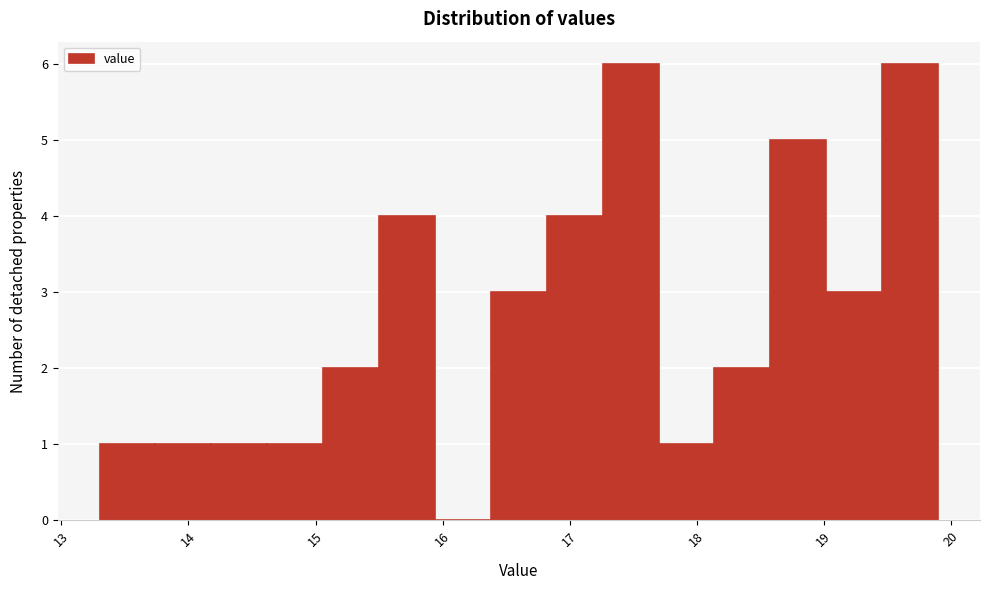

How tall is the bar that spans 16.82 to 17.26 on the x-axis? Neither the bar edges nor the heights are printed on the chart, so give them approximately, as read against the axes.

4